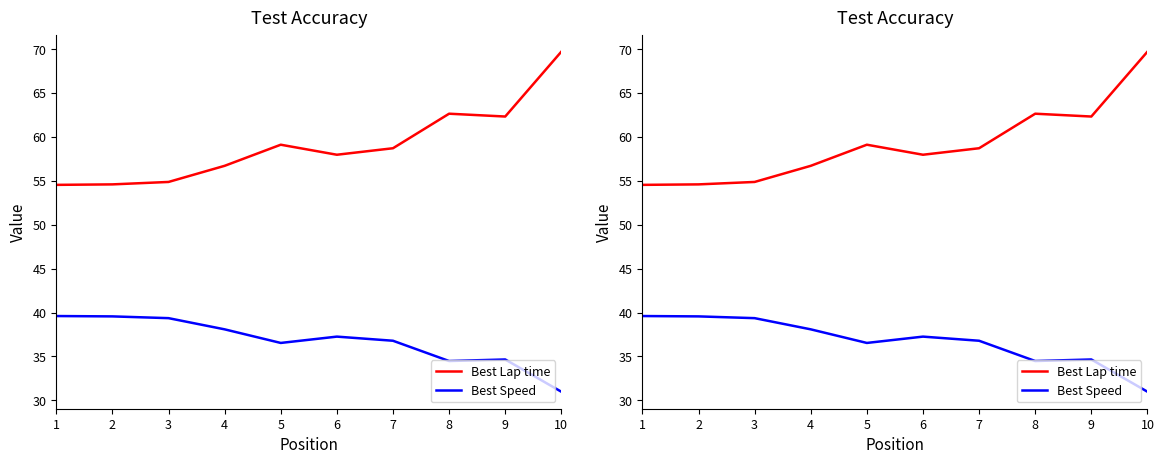

True or false: Best Lap time and Best Speed intersect in this chart.

False